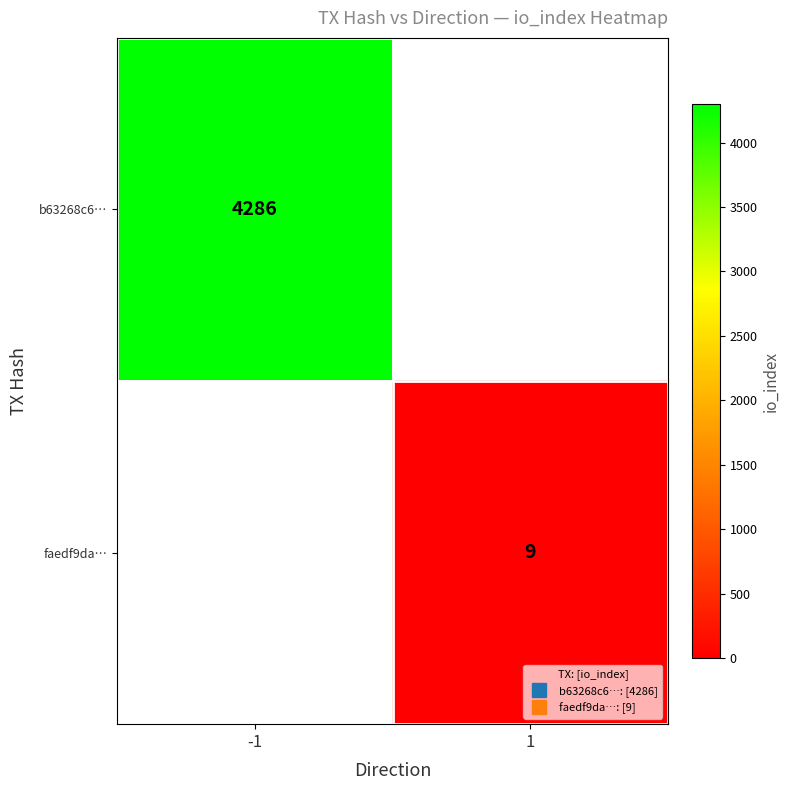

How many positive values does the row_1 series have?

1